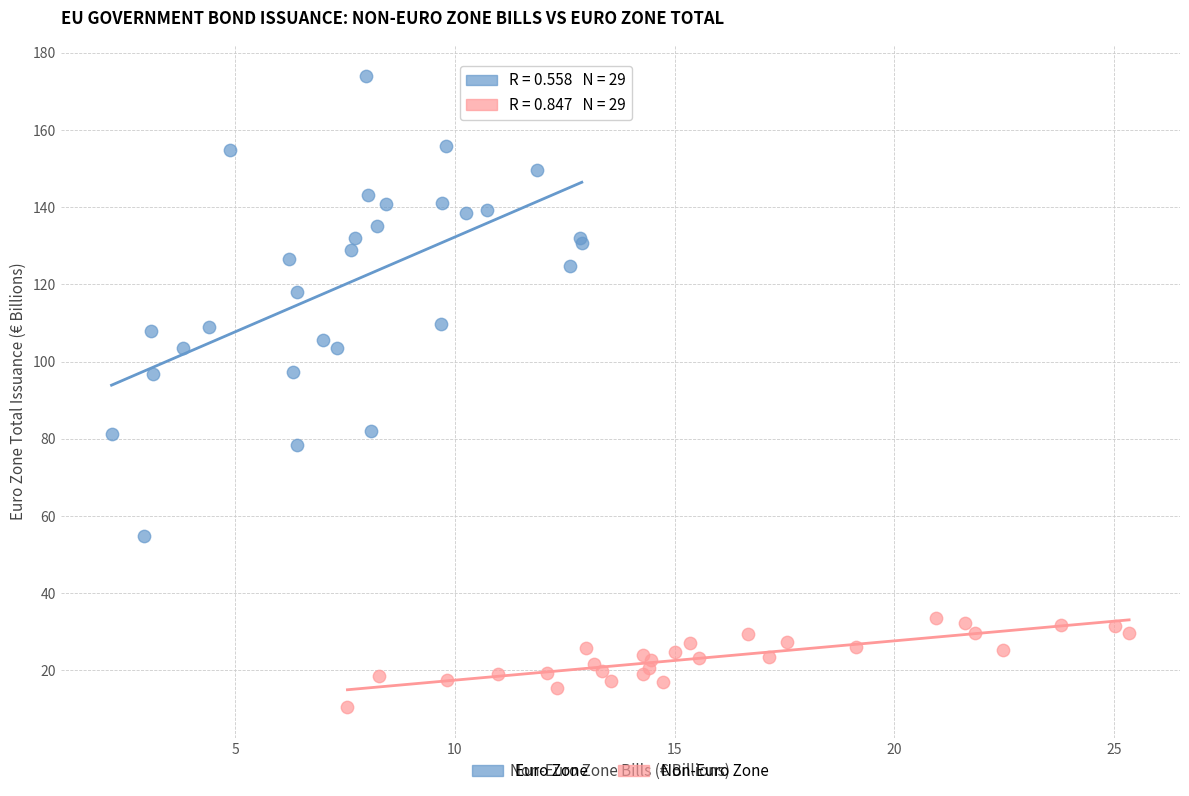

Which series contains the lowest Y value?

Non-Euro Zone